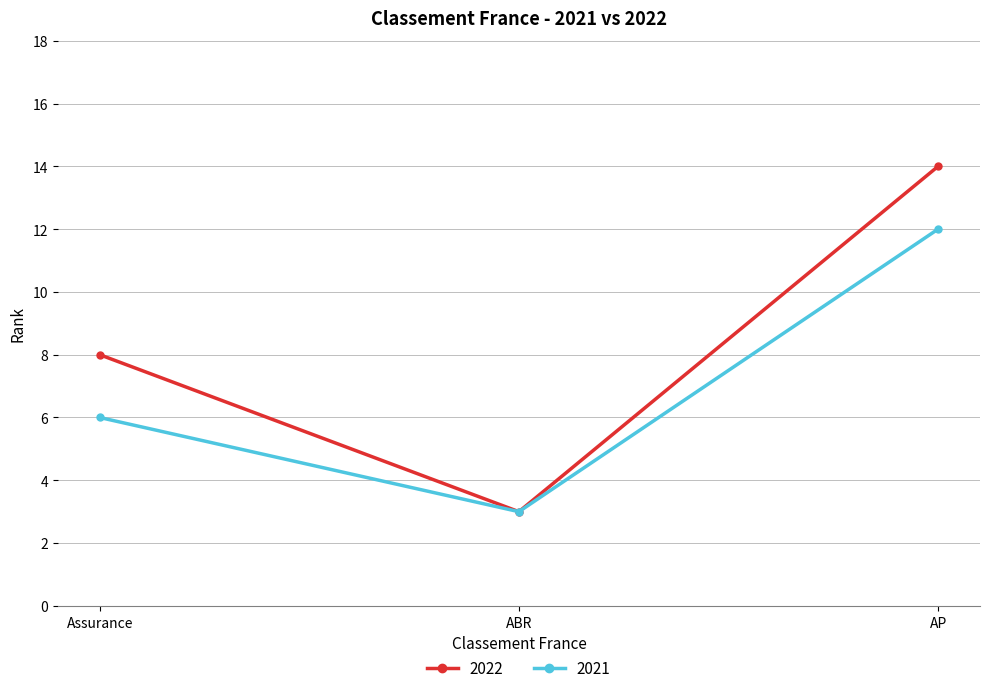

Is it true that 2021 equals 6 at Assurance?

True